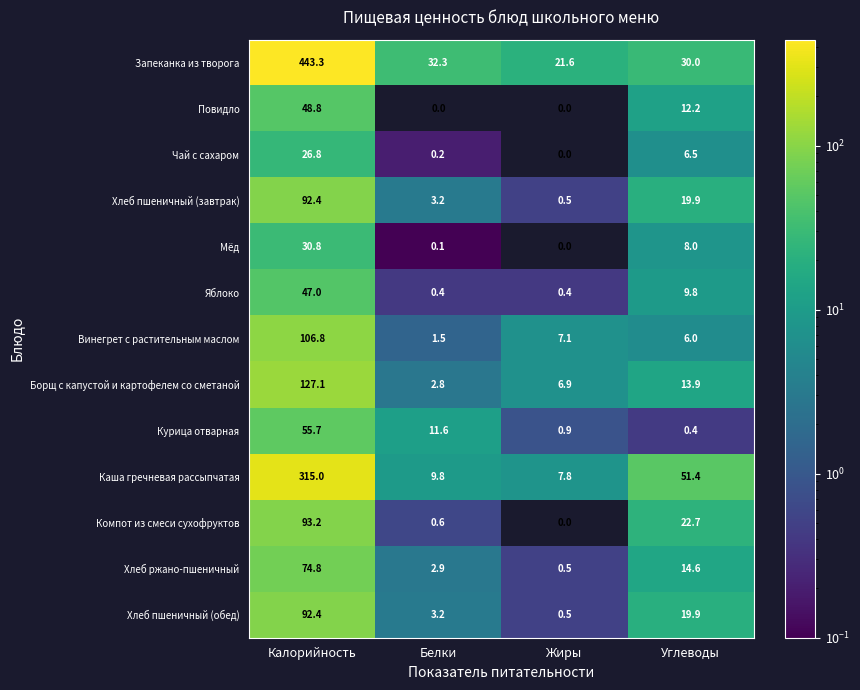

What is the sum of all Повидло values?

61.0